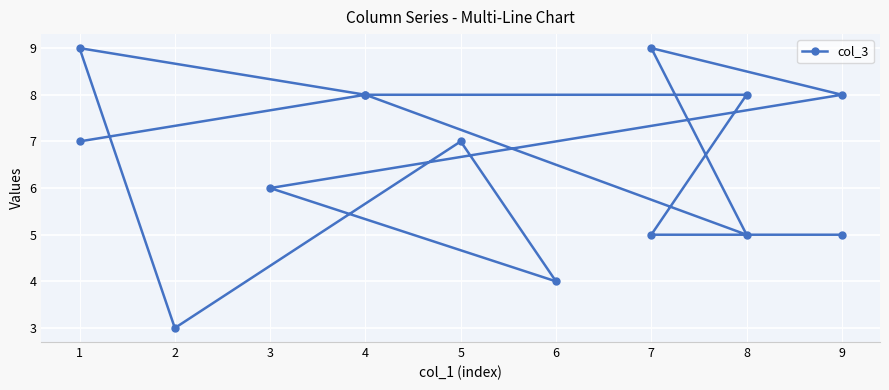

Is it true that the value at 1 is 13?

False